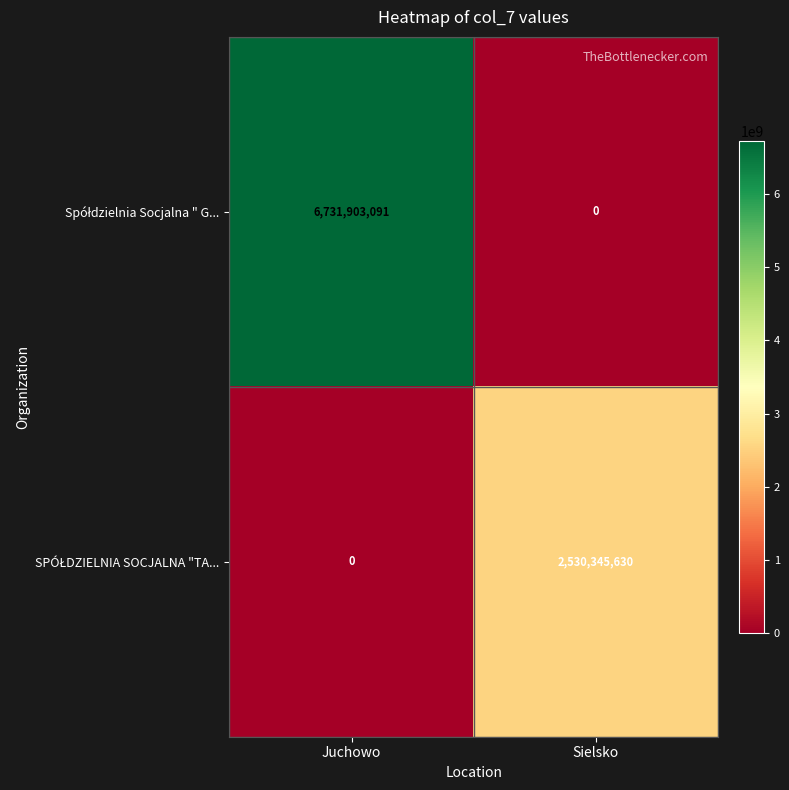

Which label corresponds to the largest value in the chart?

Juchowo